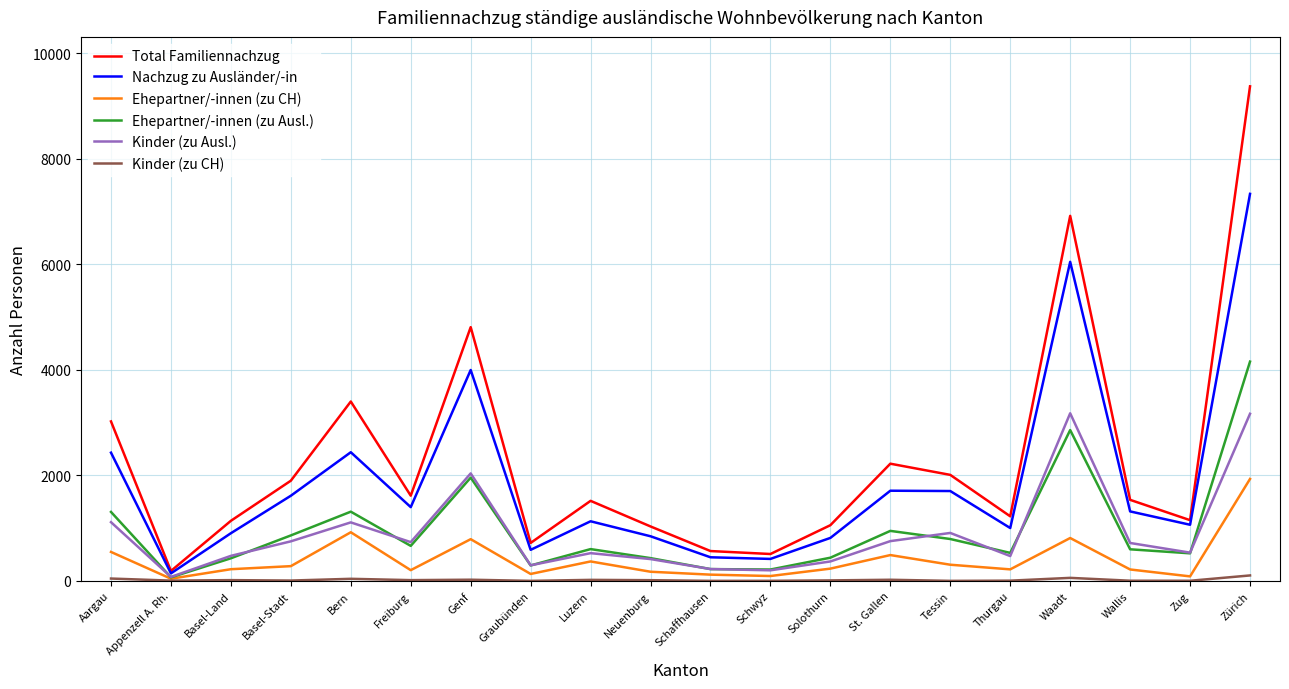

At which label is Nachzug zu Ausländer/-in closest to 3737?

Genf